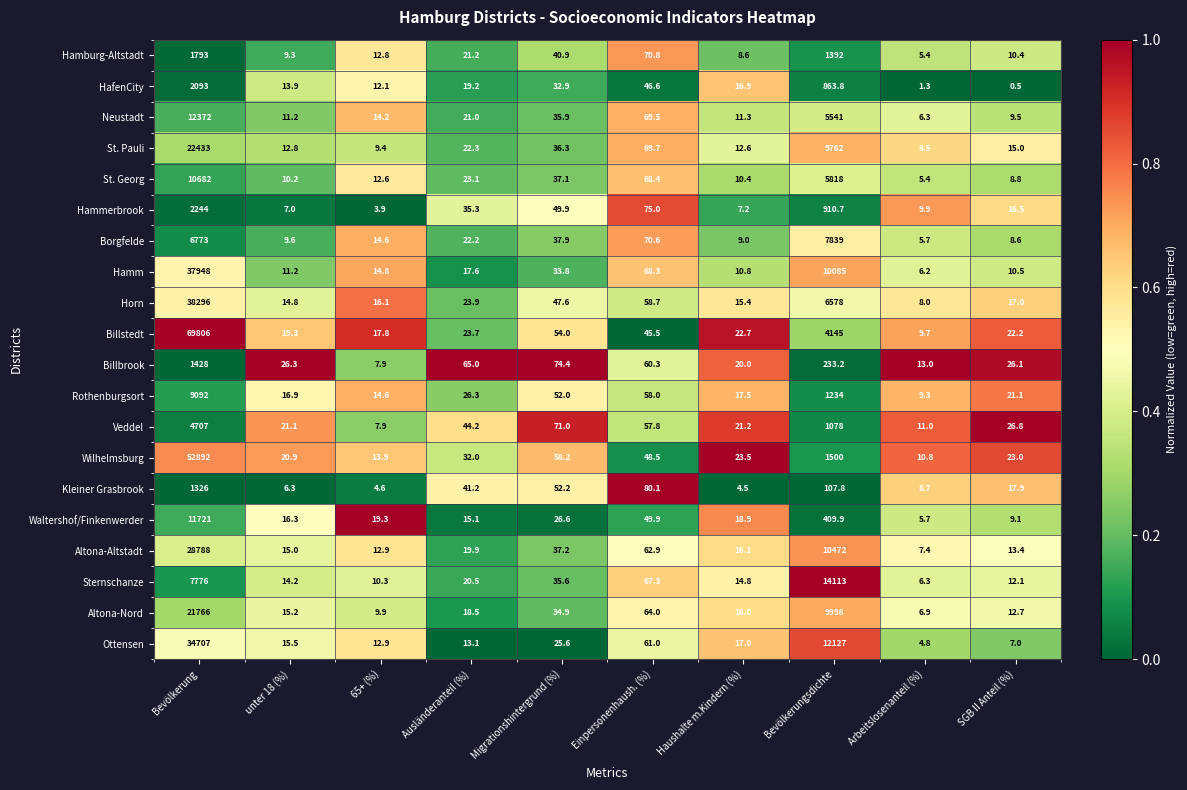

Where does the Hamm series first go above 17?

Bevölkerung